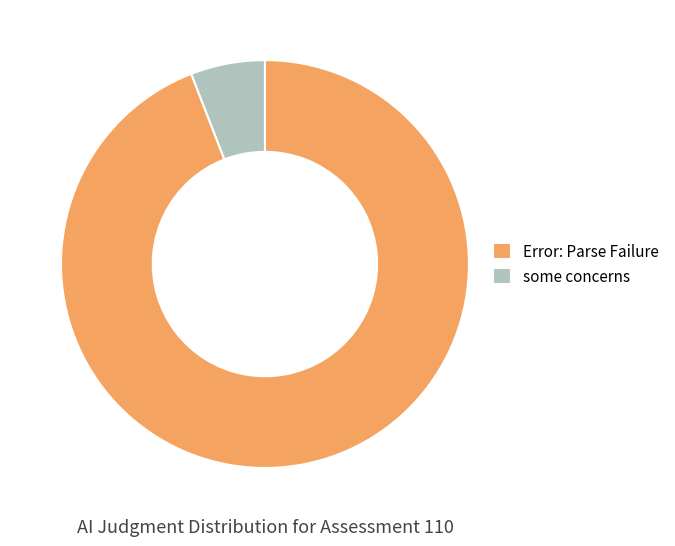

Is it true that Error: Parse Failure is 99% of the pie?

False